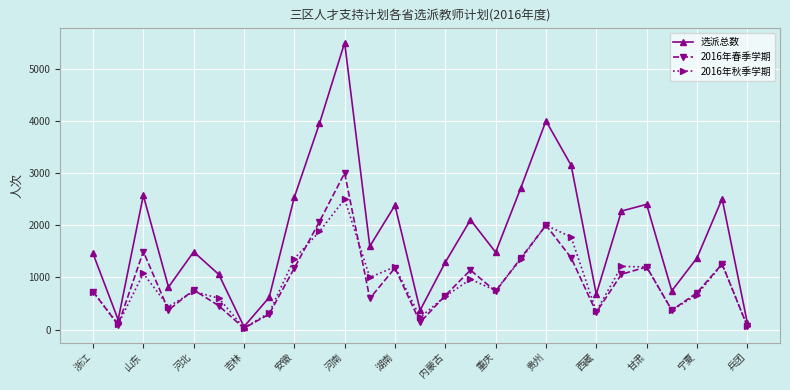

Which series has the largest total across all categories?

选派总数